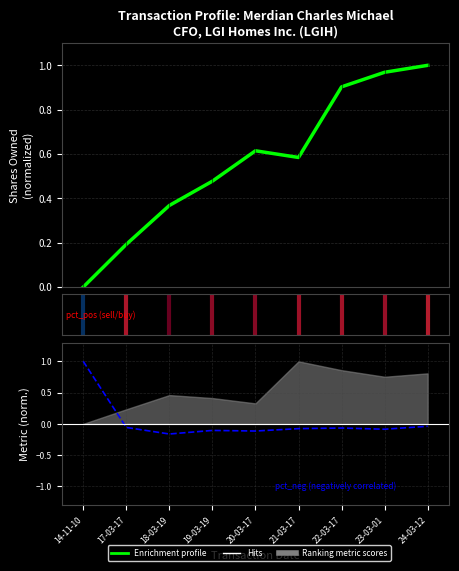

Reading right to left, list all the values displayed in this chart.

Enrichment profile: 1.0	1.0	0.9	0.6	0.6	0.5	0.4	0.2	0.0
% Chg Shares (norm): -0.0	-0.1	-0.1	-0.1	-0.1	-0.1	-0.2	-0.1	1.0